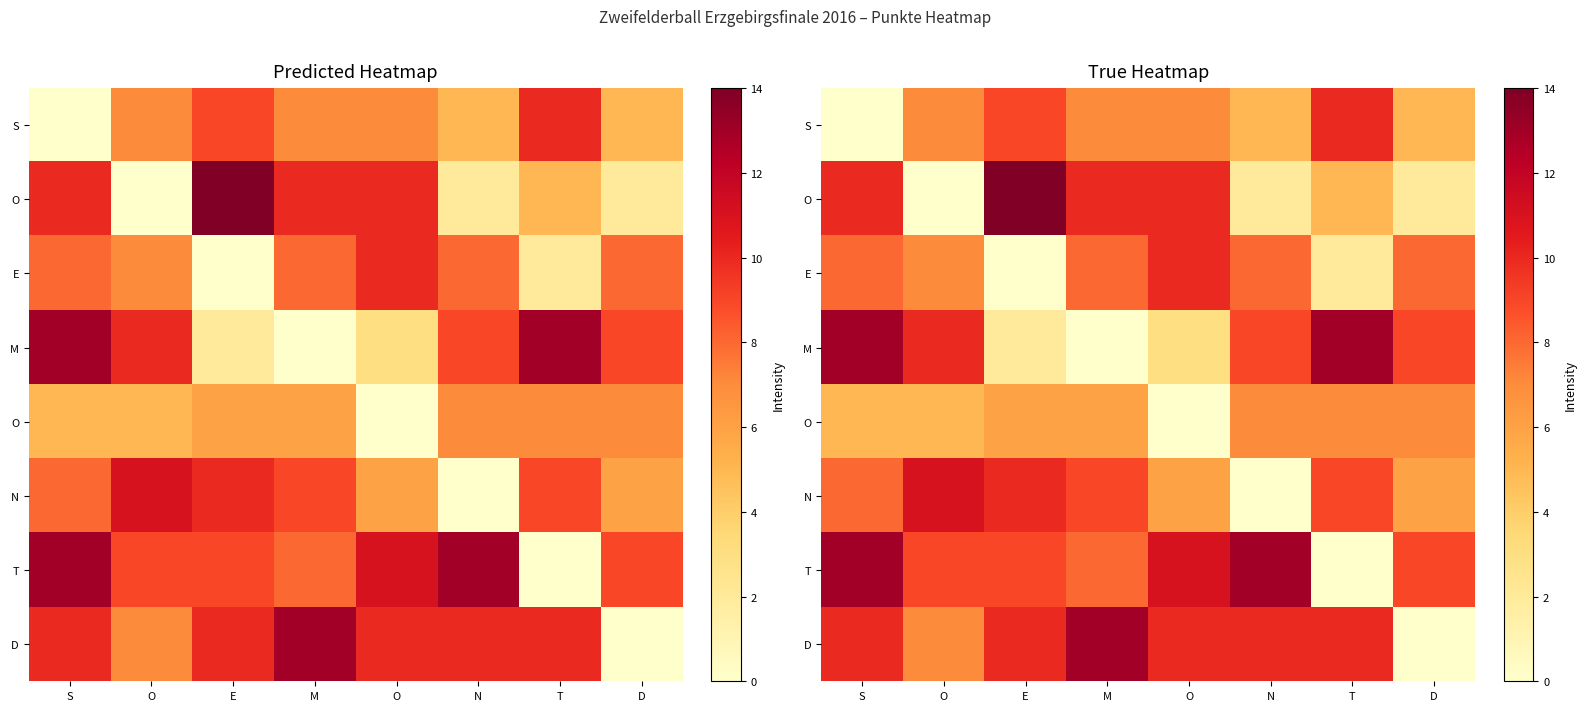

At which category does the chart reach its minimum across all series?

S